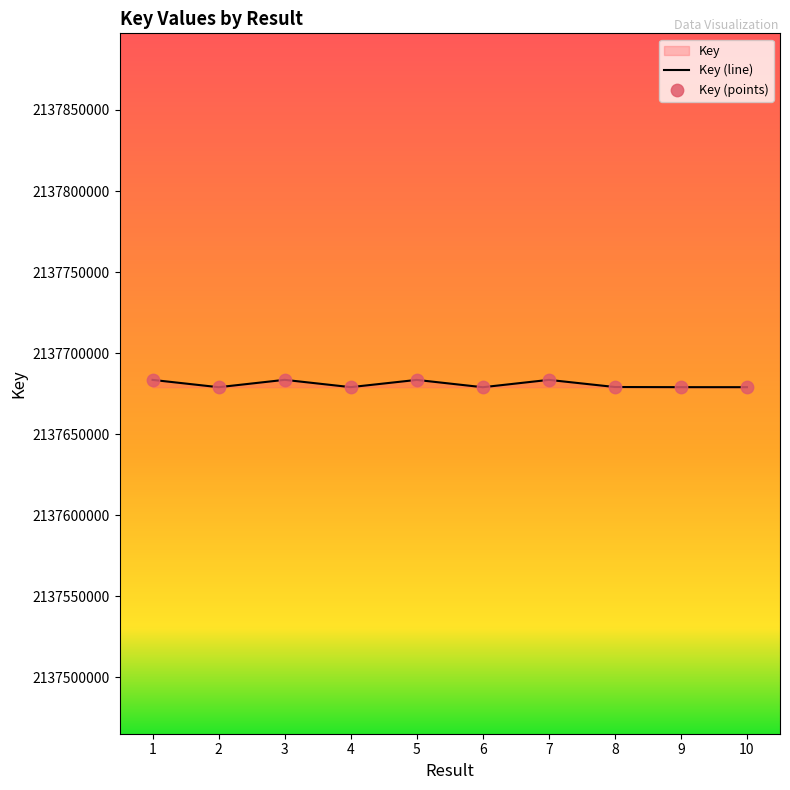

What is the ratio of the value at 6 to the value at 8?

1.0